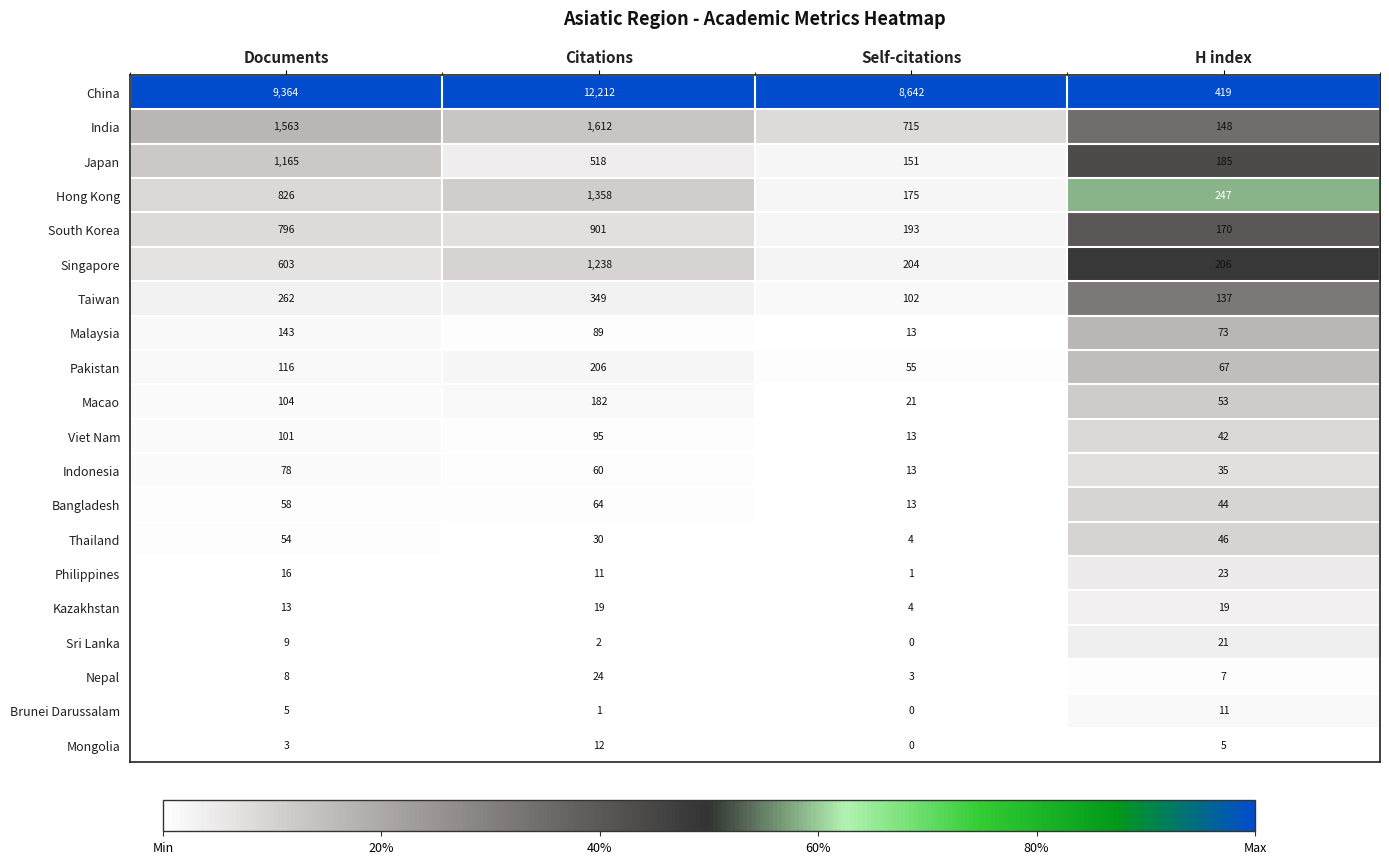

What is the difference between the maximum and minimum values in the Bangladesh series?

51